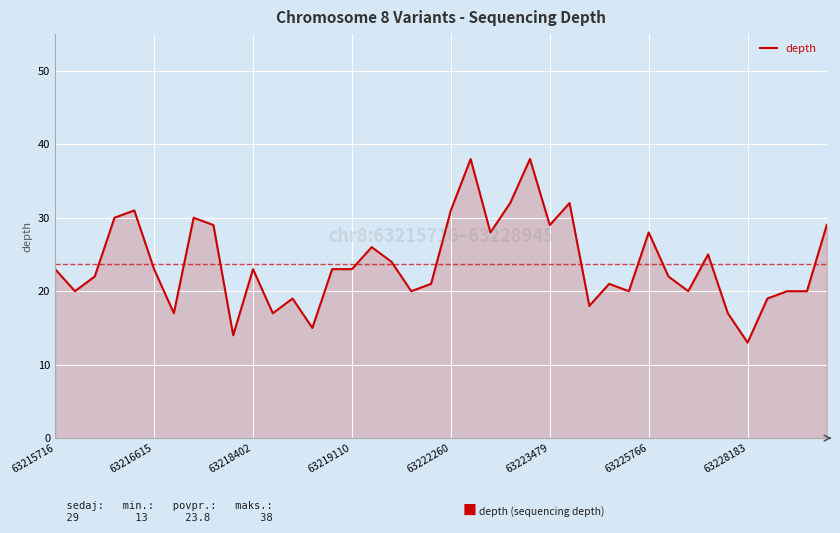

What is the difference between the maximum and minimum values?

25